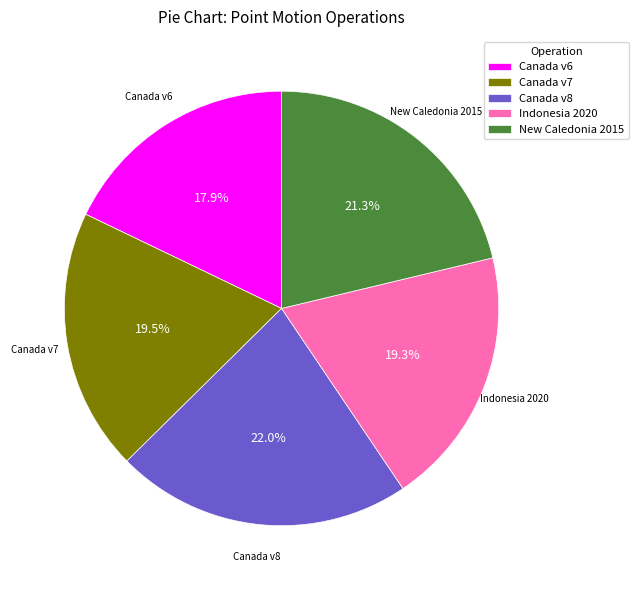

Combined, what portion of the pie is Canada v7 and Canada v6?

37.4%